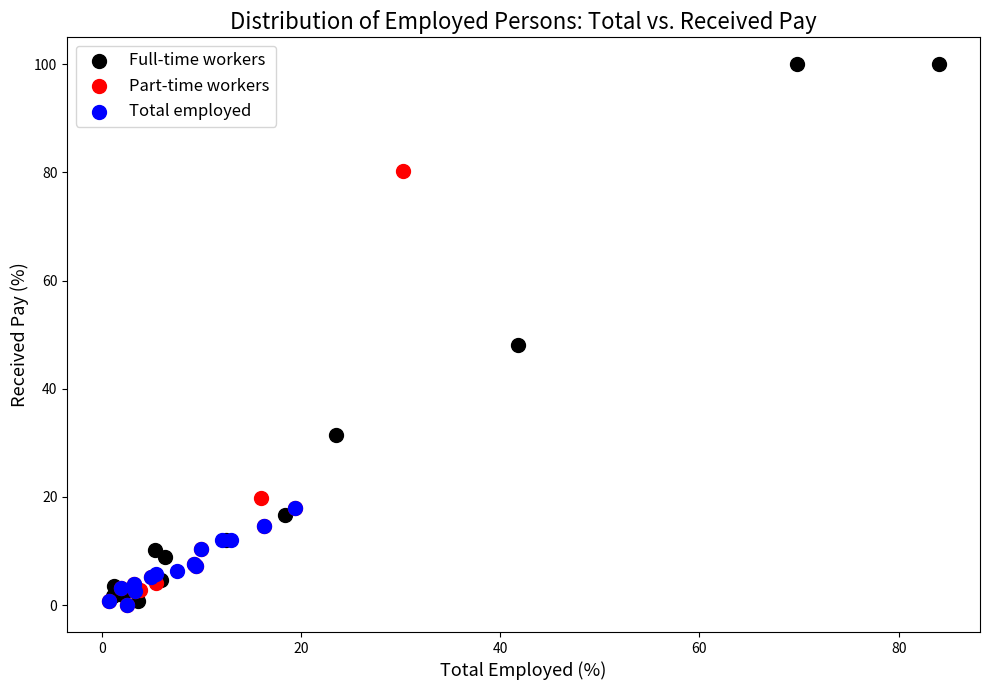

Which series has the widest spread of Y values?

Full-time workers